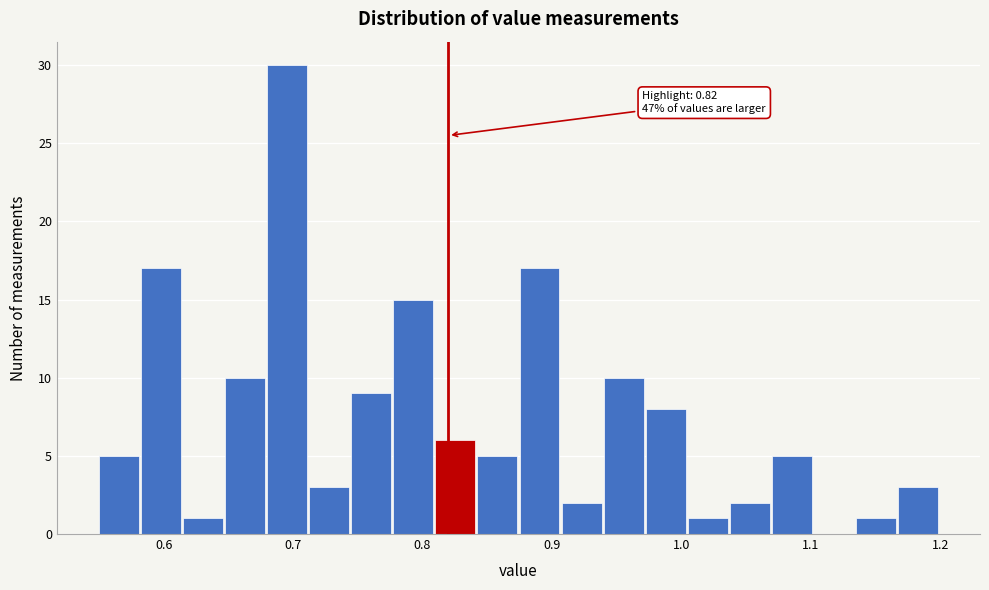

Read against the x-axis, roughly where is the centre of the tallest bar?

0.70